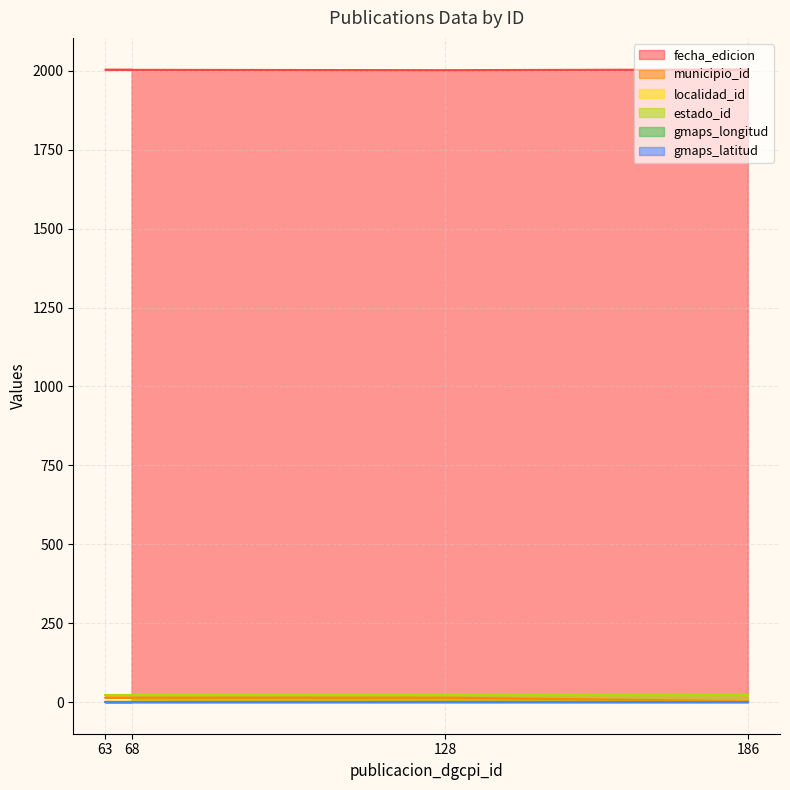

How many lines are shown in the chart?

6